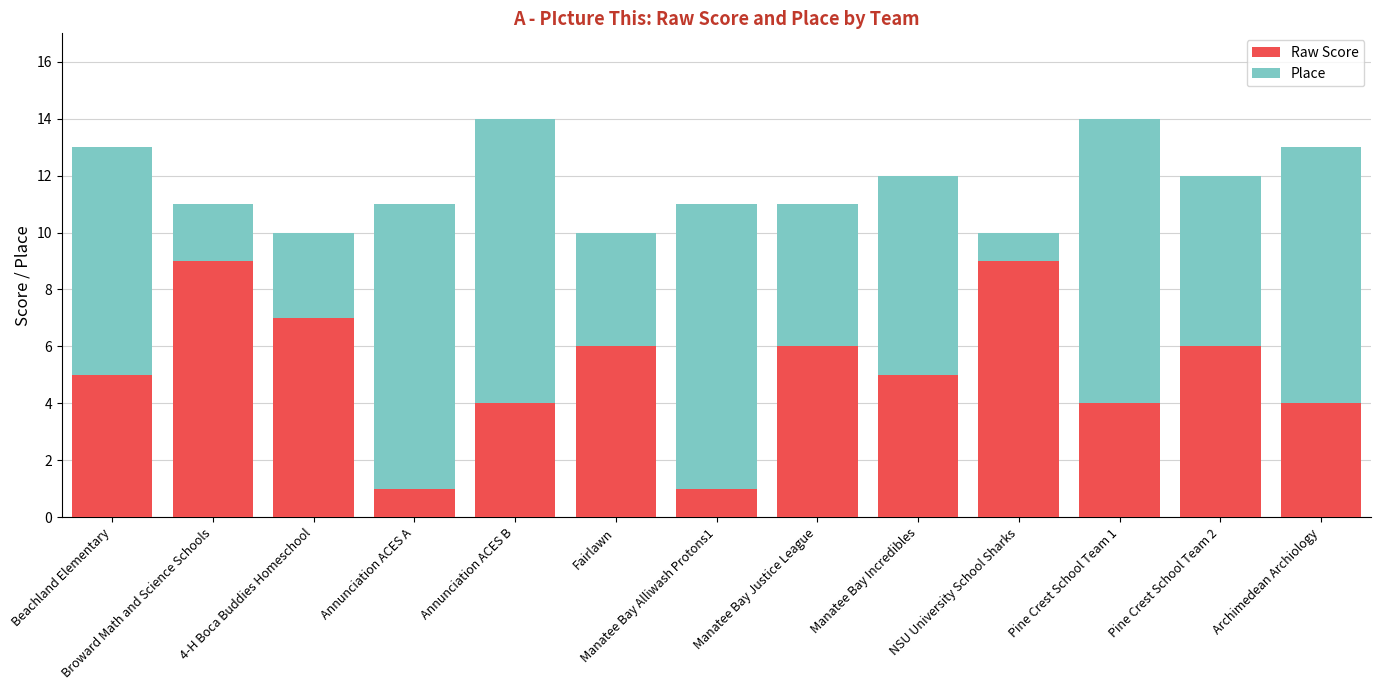

What is the maximum value for Raw Score?

9